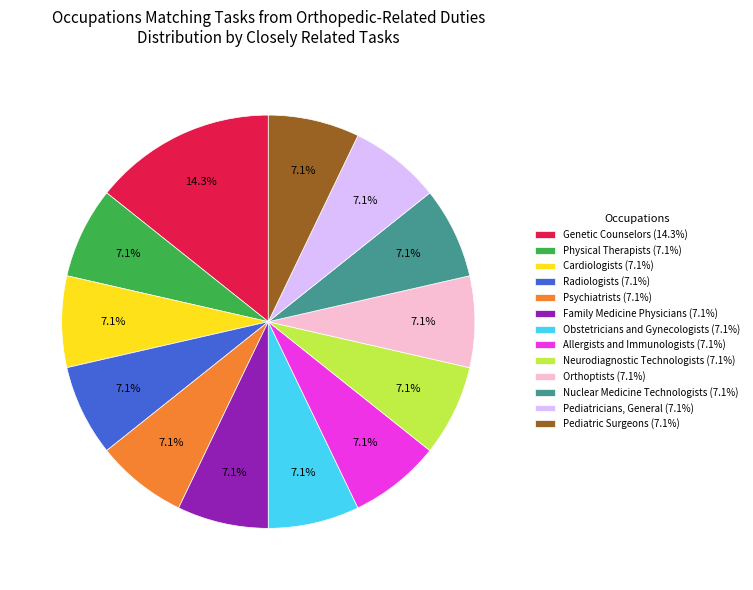

What is the total percentage of Physical Therapists and Nuclear Medicine Technologists?

14.3%